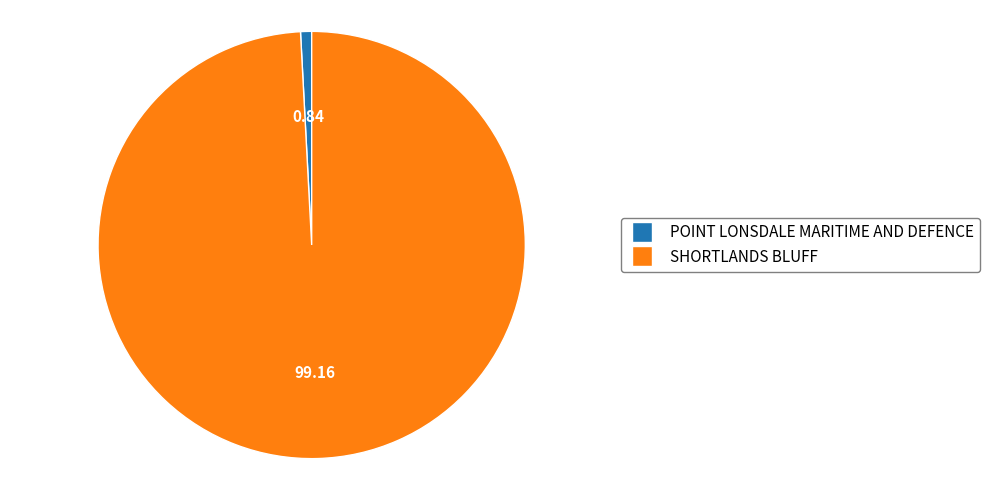

Is it true that POINT LONSDALE MARITIME AND DEFENCE is 1% of the pie?

True